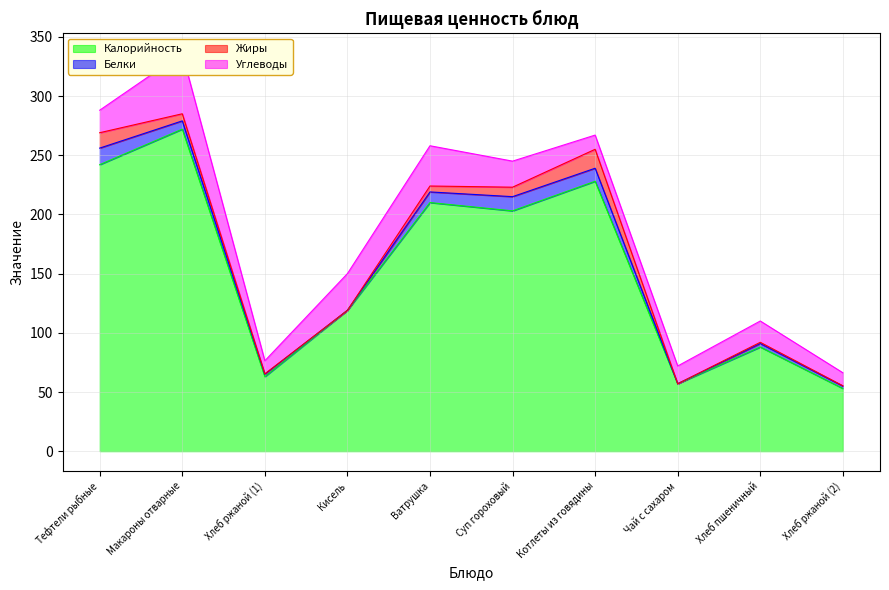

Reading right to left, list all the values displayed in this chart.

Калорийность: Хлеб ржаной (2)=53.0	Хлеб пшеничный=88.0	Чай с сахаром=57.0	Котлеты из говядины=228.0	Суп гороховый=203.0	Ватрушка=210.0	Кисель=119.0	Хлеб ржаной (1)=63.0	Макароны отварные=272.0	Тефтели рыбные=242.0
Белки: Хлеб ржаной (2)=2.0	Хлеб пшеничный=3.0	Чай с сахаром=0.0	Котлеты из говядины=11.0	Суп гороховый=12.0	Ватрушка=9.0	Кисель=0.0	Хлеб ржаной (1)=2.0	Макароны отварные=7.0	Тефтели рыбные=14.0
Жиры: Хлеб ржаной (2)=0.3	Хлеб пшеничный=1.0	Чай с сахаром=0.0	Котлеты из говядины=16.0	Суп гороховый=8.0	Ватрушка=5.0	Кисель=0.0	Хлеб ржаной (1)=0.4	Макароны отварные=6.0	Тефтели рыбные=13.0
Углеводы: Хлеб ржаной (2)=11.0	Хлеб пшеничный=18.0	Чай с сахаром=15.0	Котлеты из говядины=12.0	Суп гороховый=22.0	Ватрушка=34.0	Кисель=31.0	Хлеб ржаной (1)=11.0	Макароны отварные=51.0	Тефтели рыбные=19.0